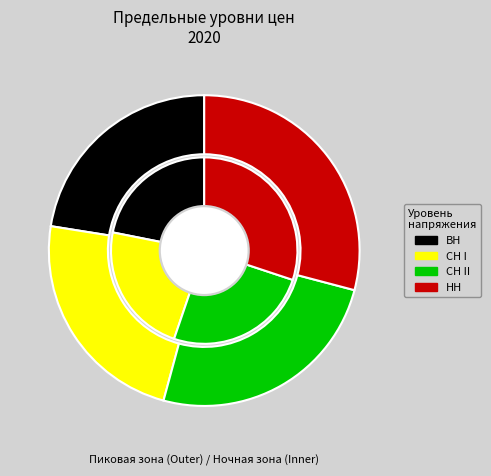

Is it true that ВН is 22% of the pie?

True